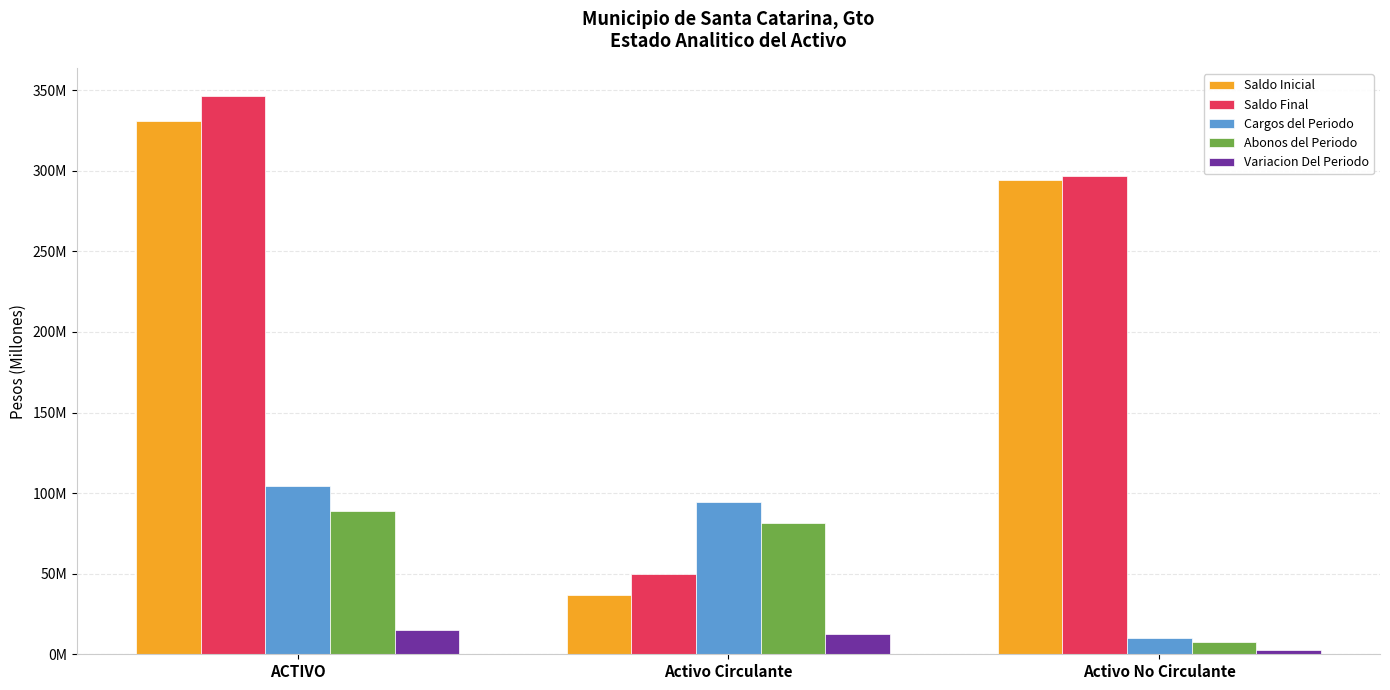

What is the average value of the Variacion Del Periodo series?

10237625.4